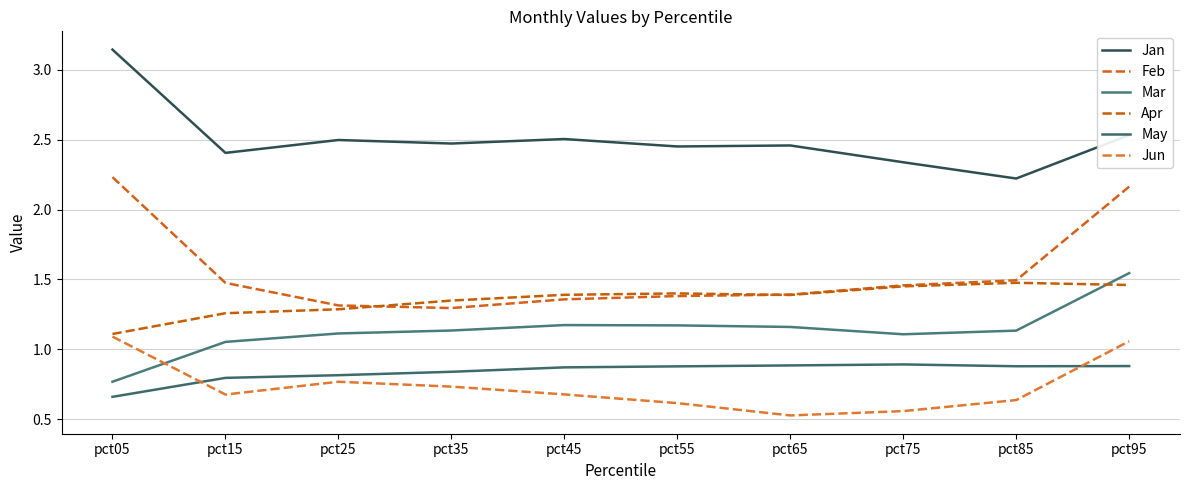

The value of Mar at pct45 is 0.4. True or false?

False